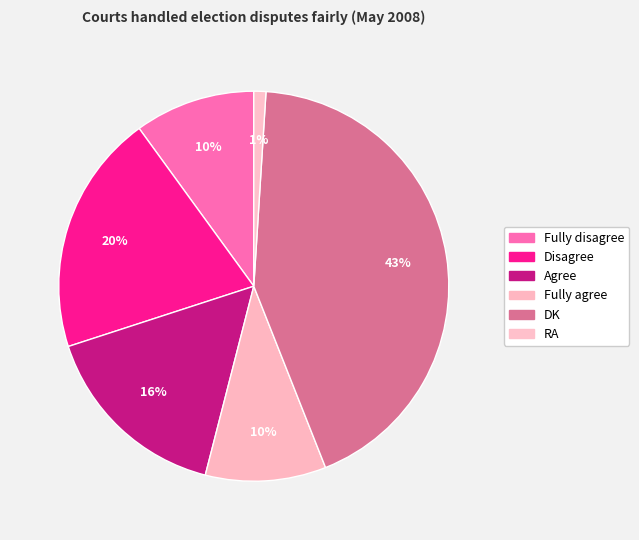

To the nearest percent, what portion does DK represent?

43%